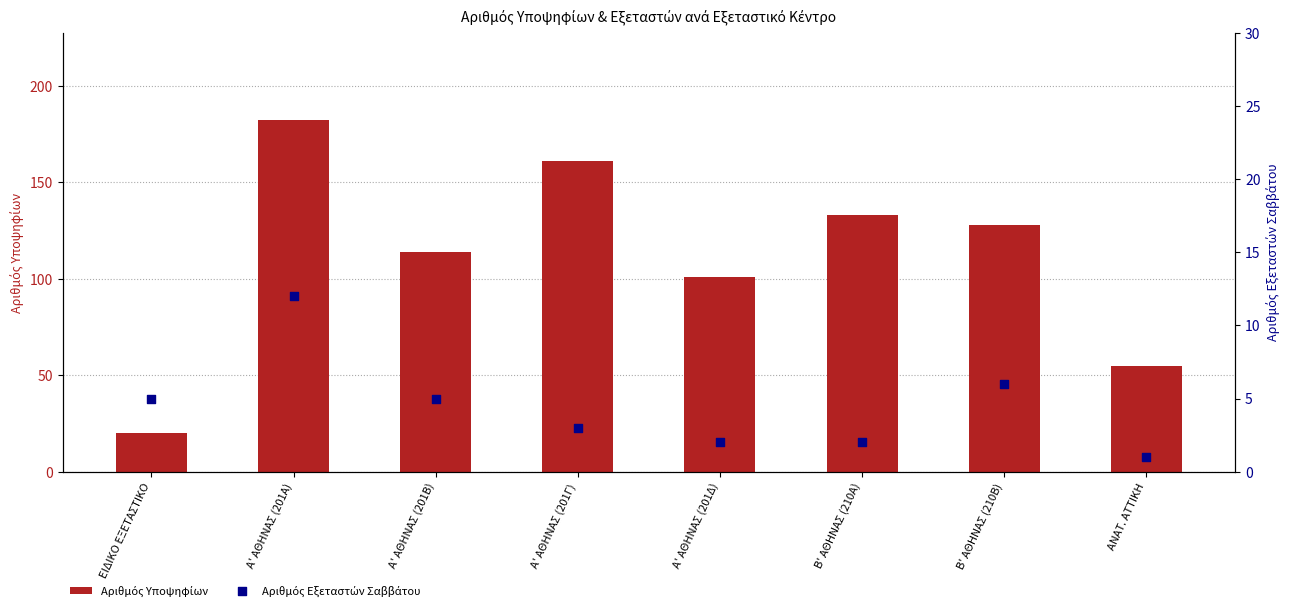

At how many categories does at least one series exceed 36?

7